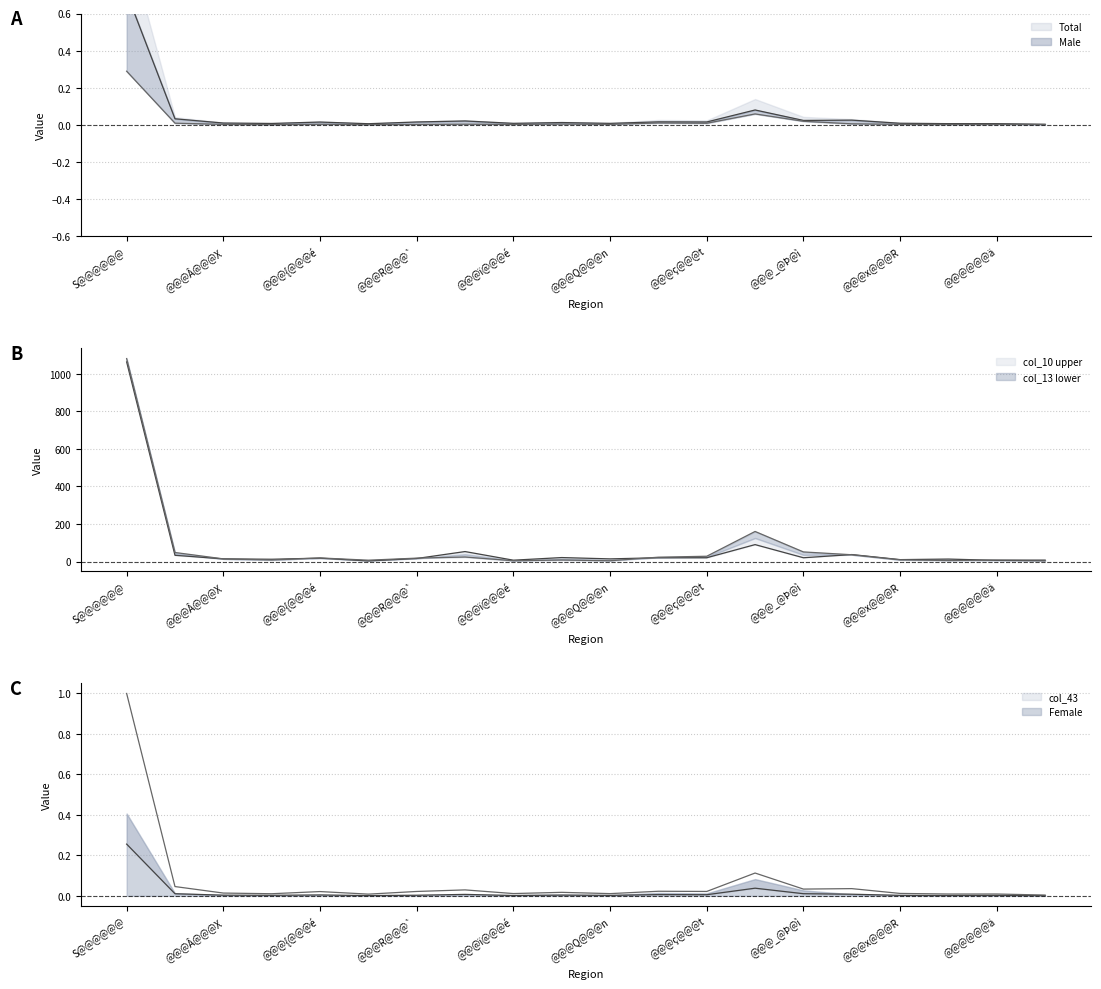

Does the chart have visible grid lines?

Yes